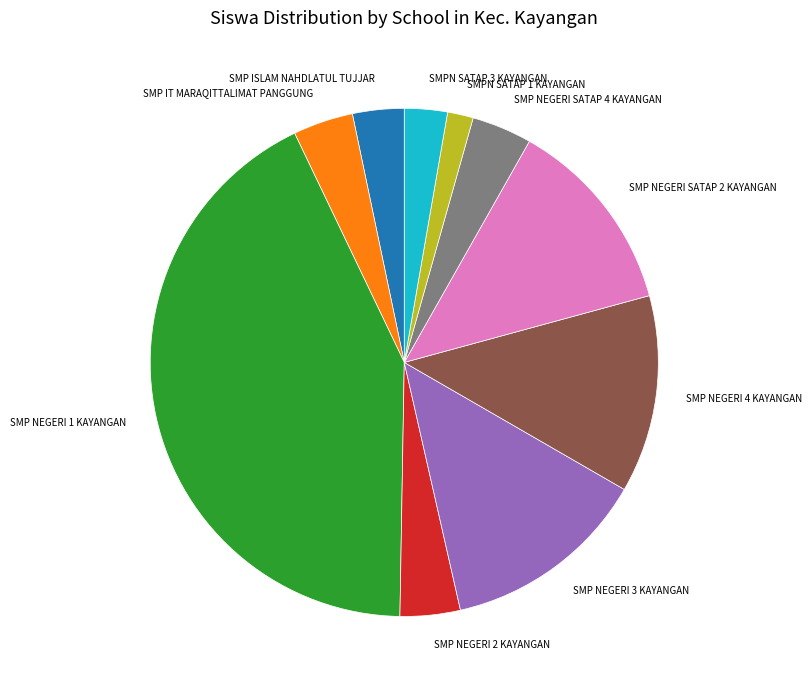

Which slice is the smallest?

SMPN SATAP 1 KAYANGAN